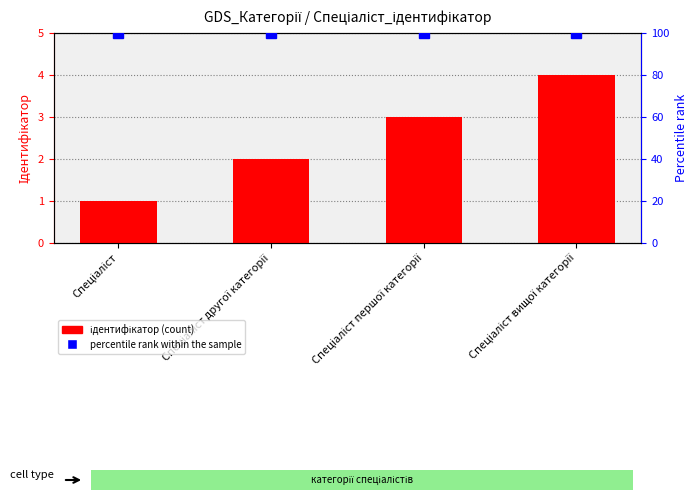

What position from the right is Спеціаліст другої категорії?

3